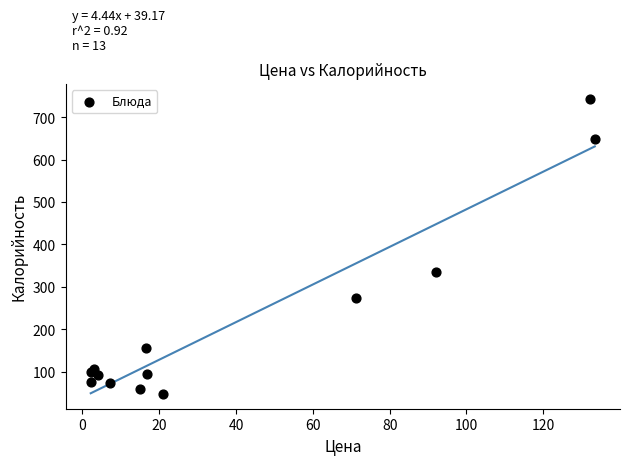

What Y value in the scatter plot is closest to 395?

334.5